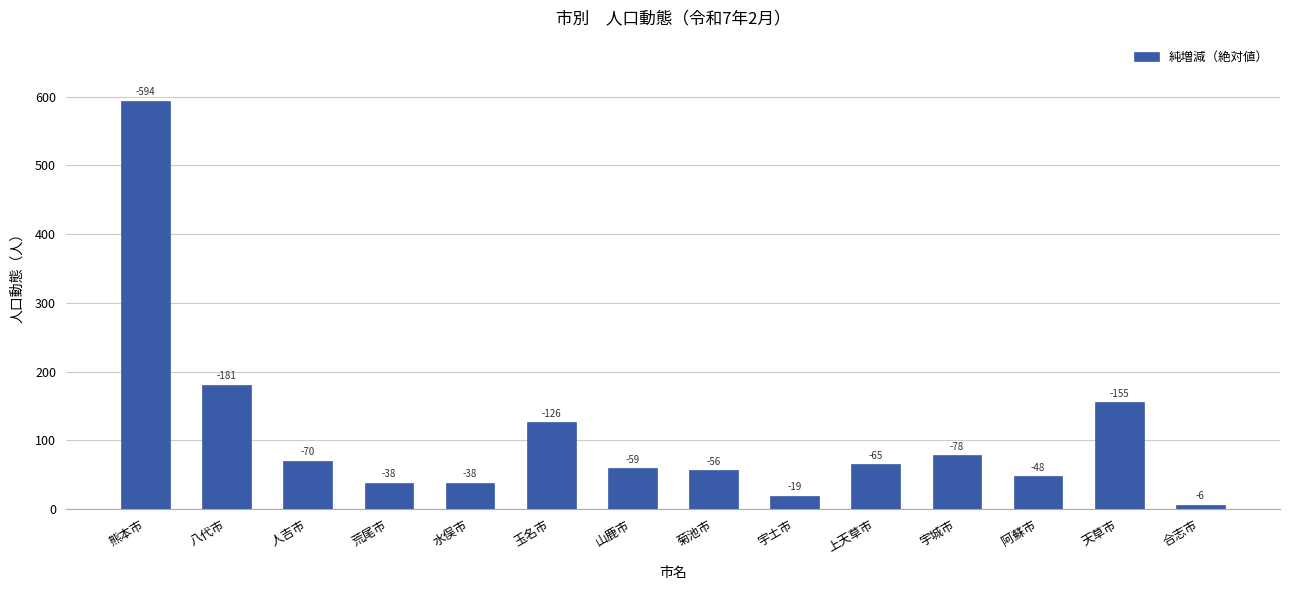

What position from the right is 宇土市?

6